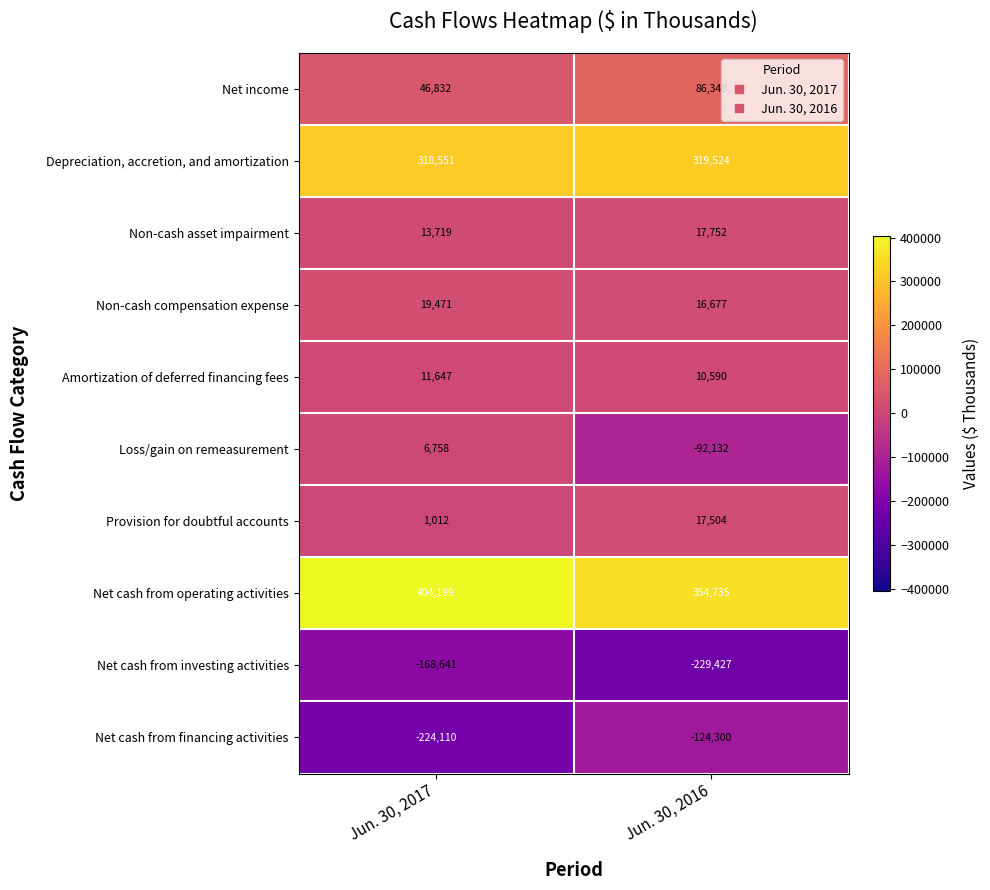

Is it true that Amortization of deferred financing fees equals 15635 at Jun. 30, 2017?

False